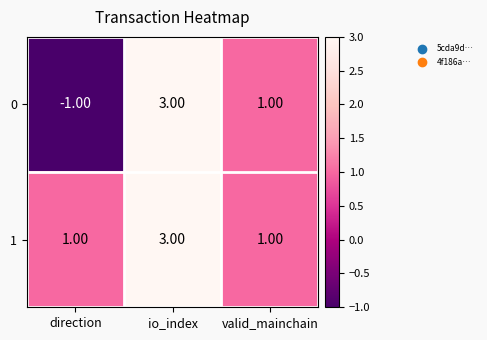

What is the sum of all 1 values?

5